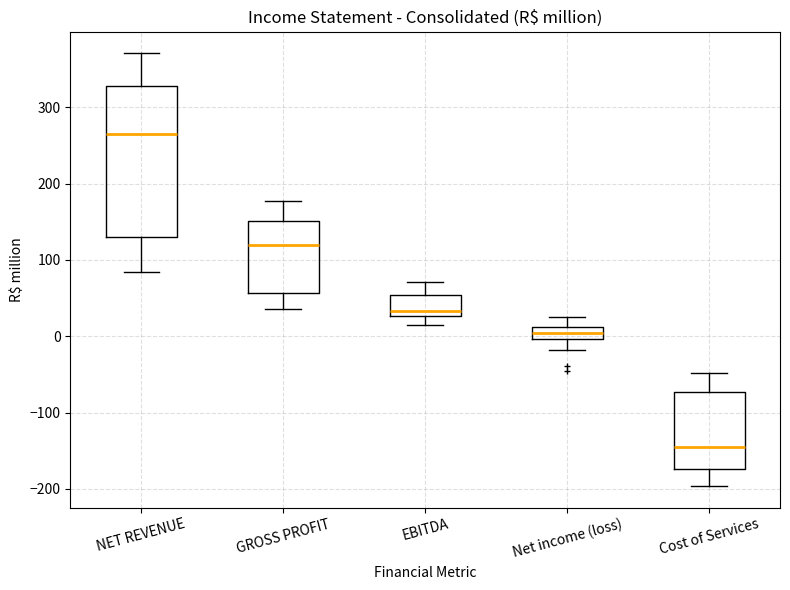

Reading left to right, transcribe this box plot: for each box, give where its median line is, the range the box spans, and where its two whiskers end, as read against the y-axis. The values are not printed on the chart, so give them approximately, as read against the axis.

NET REVENUE: median 260, box 130 to 330, whiskers 80 to 370
GROSS PROFIT: median 120, box 60 to 150, whiskers 40 to 180
EBITDA: median 30 (just above the box's lower edge), box 30 to 50, whiskers 10 to 70
Net income (loss): median 0 (inside the box), box 0 to 10, whiskers -20 to 20
Cost of Services: median -150, box -170 to -70, whiskers -200 to -50